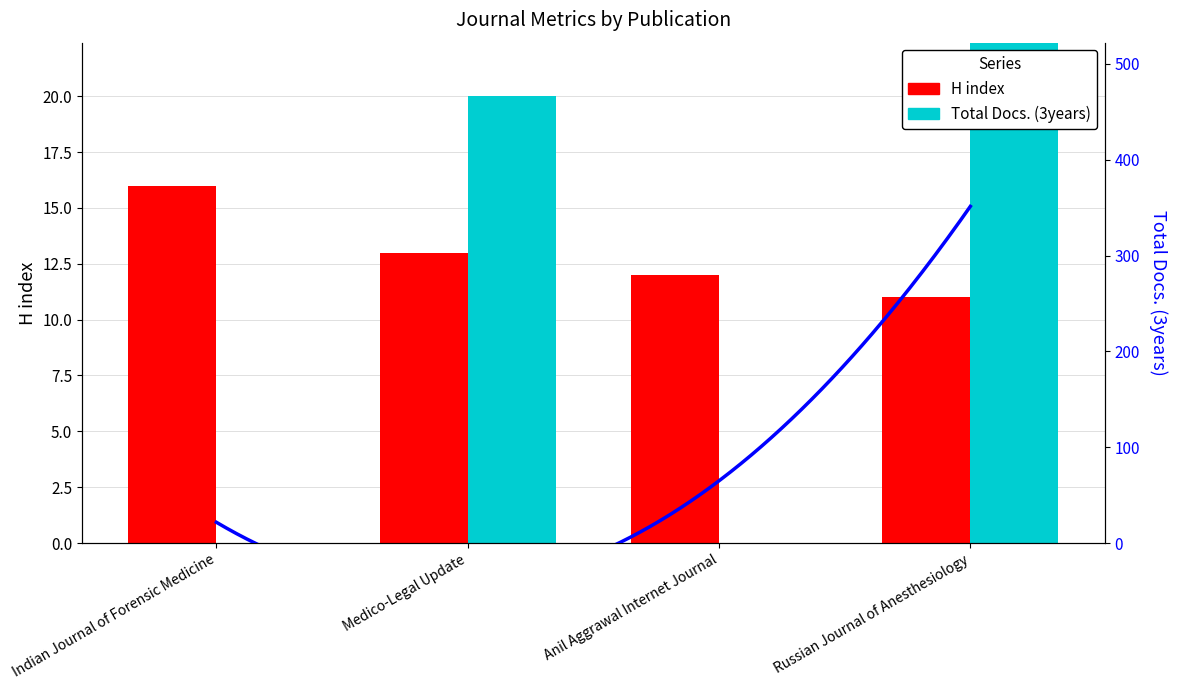

List the labels in order of H index value, smallest first.

Russian Journal of Anesthesiology, Anil Aggrawal Internet Journal, Medico-Legal Update, Indian Journal of Forensic Medicine